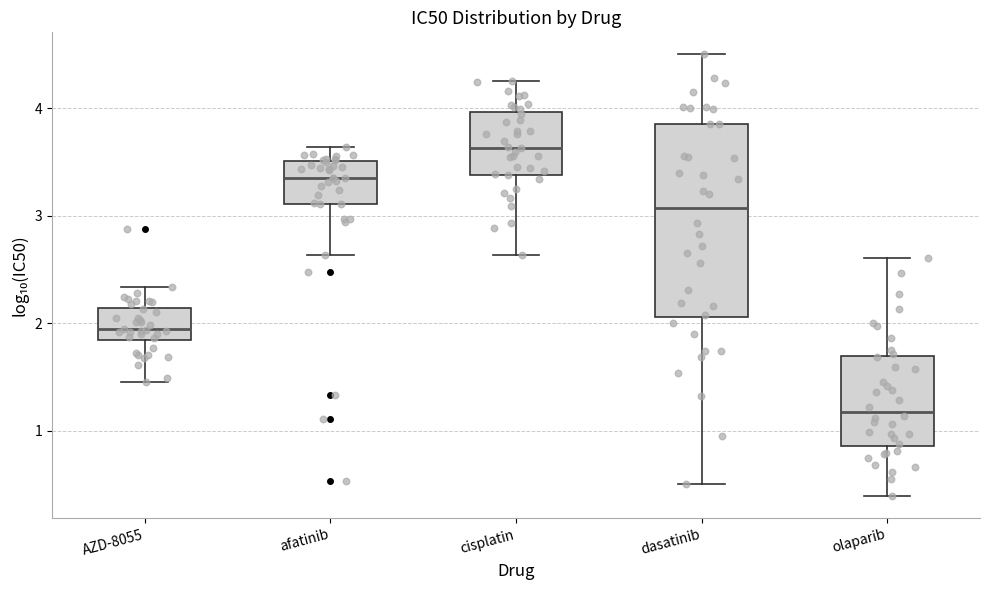

Which box is the tallest, from its lower edge to its upper edge?

dasatinib